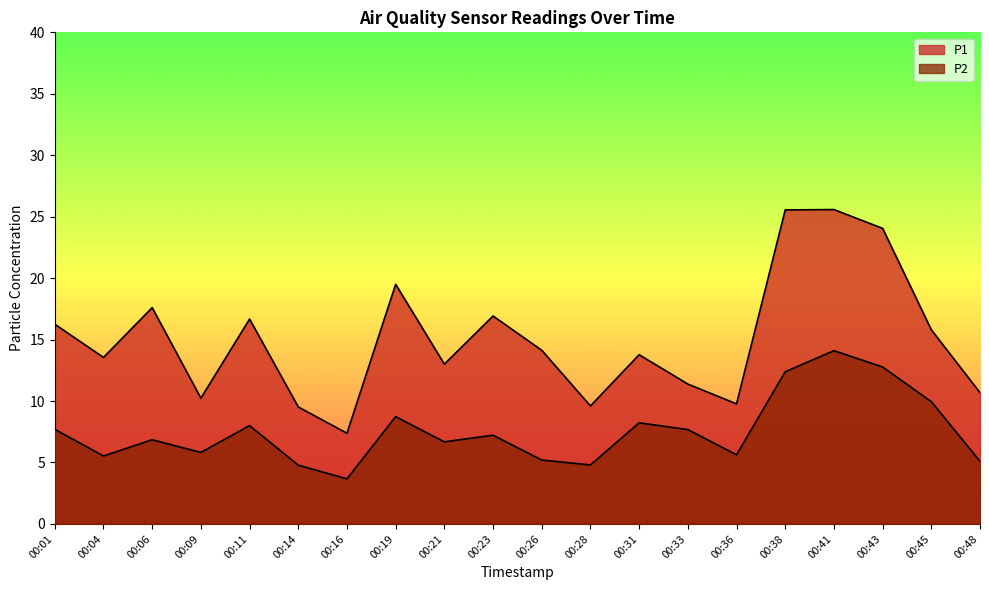

Reading left to right, what are all the values shown in this chart?

P1: 16.2	13.6	17.6	10.2	16.7	9.5	7.4	19.5	13.0	16.9	14.1	9.6	13.8	11.4	9.8	25.6	25.6	24.1	15.8	10.7
P2: 7.7	5.5	6.8	5.8	8.0	4.8	3.7	8.7	6.7	7.2	5.2	4.8	8.2	7.7	5.6	12.4	14.1	12.8	9.9	5.1